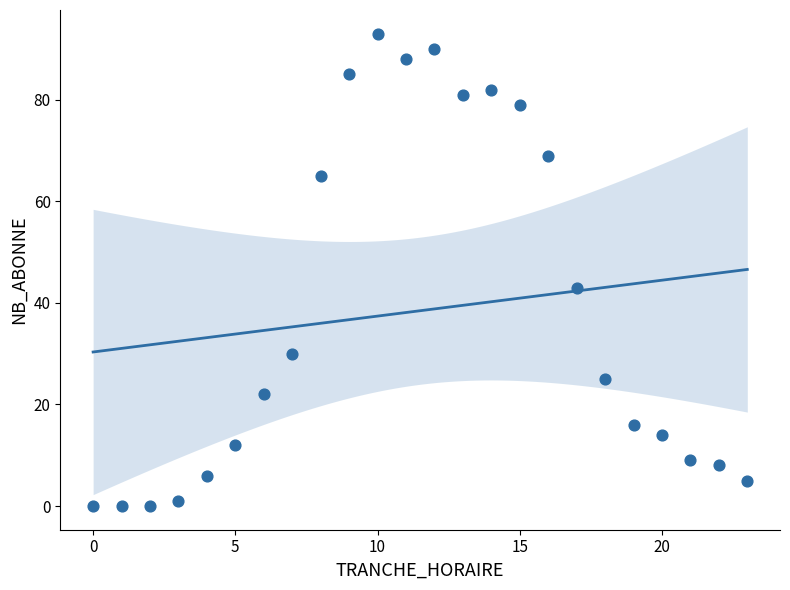

What is the range of X values (max minus min)?

23